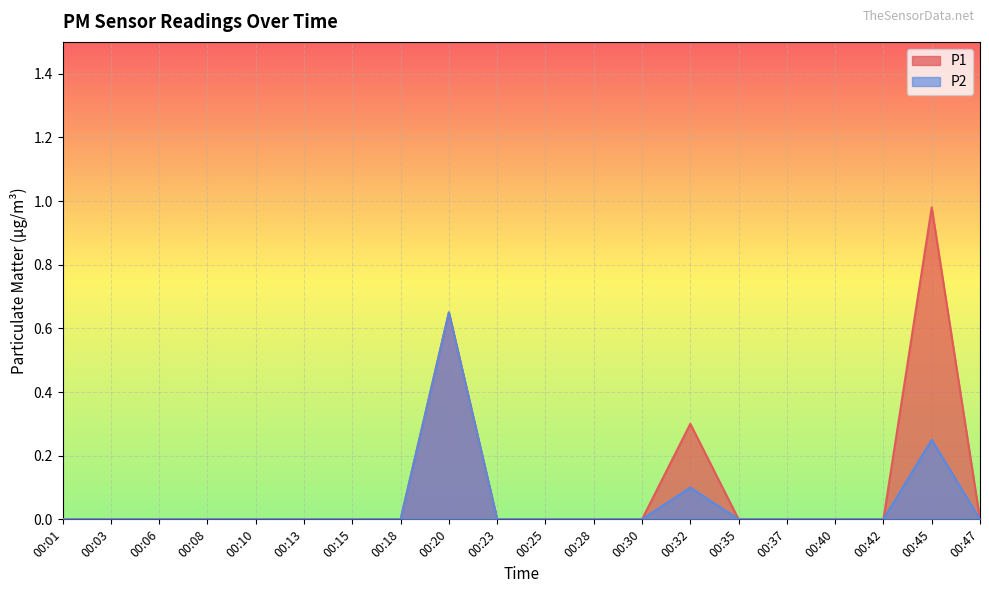

At how many categories does at least one series exceed 0?

3